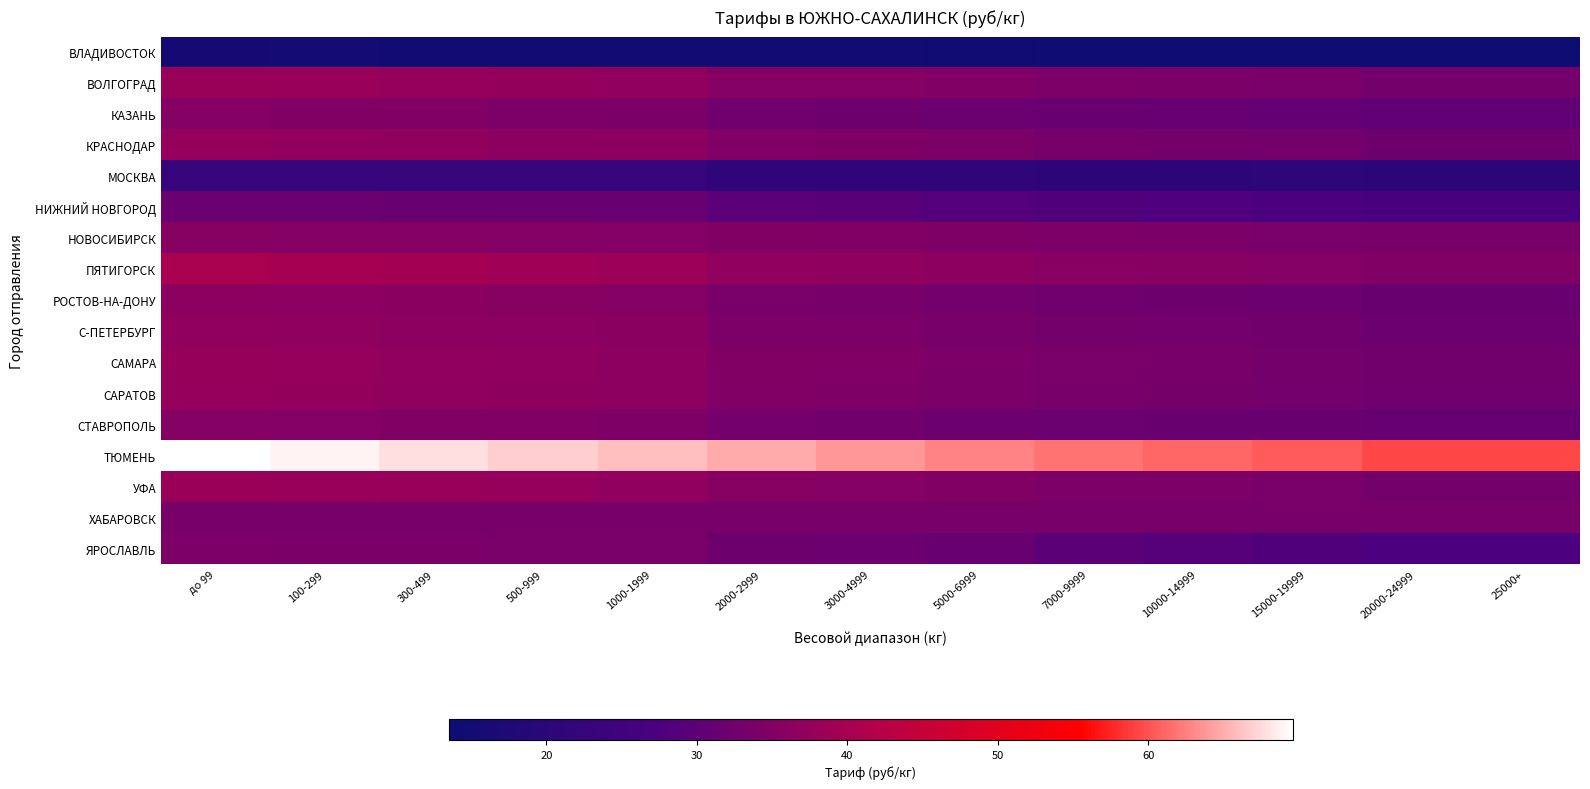

Which series has the largest total across all categories?

ТЮМЕНЬ